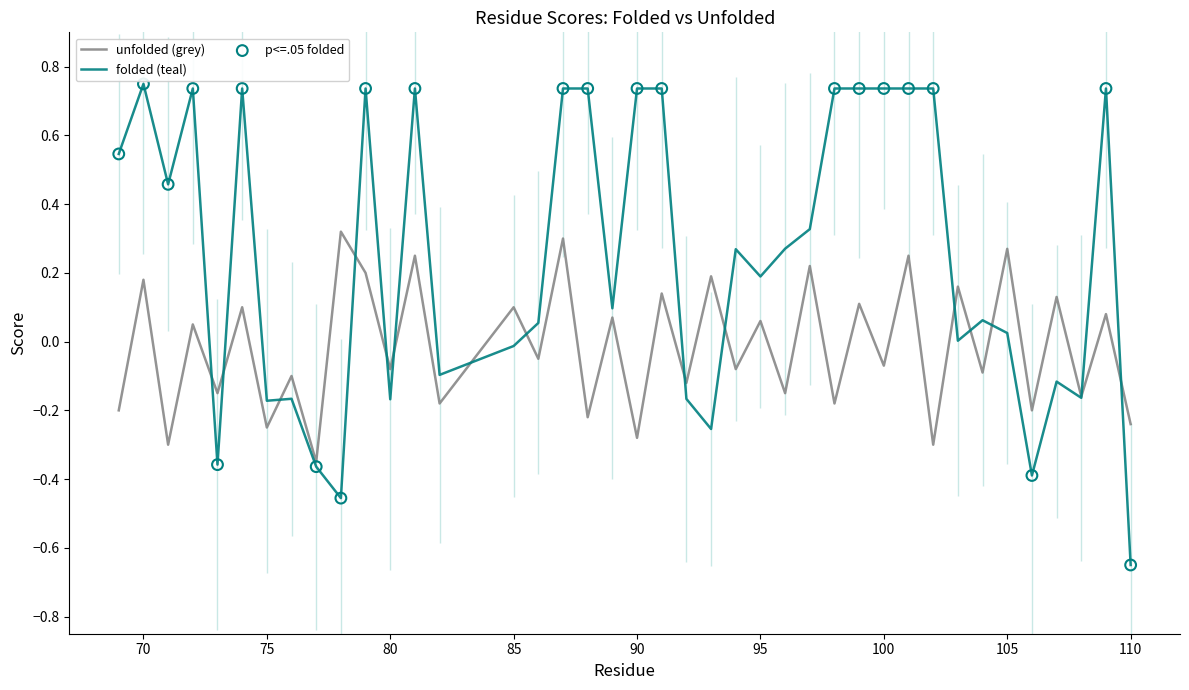

Is the value of folded at 99 greater than the value of unfolded at 78?

Yes